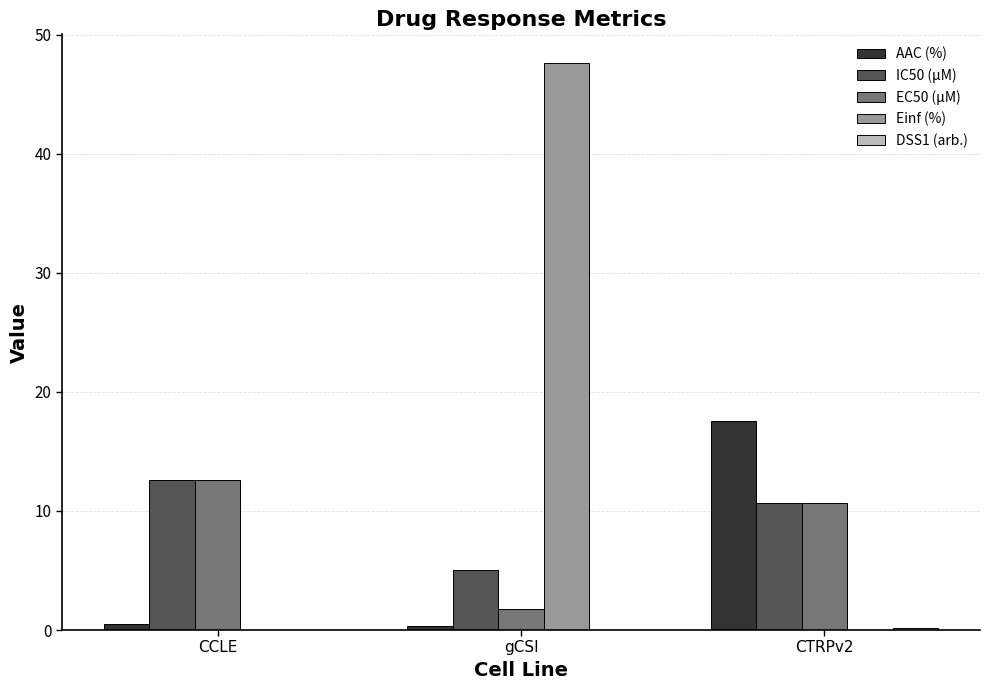

What is the highest value of the AAC (%) series?

17.6